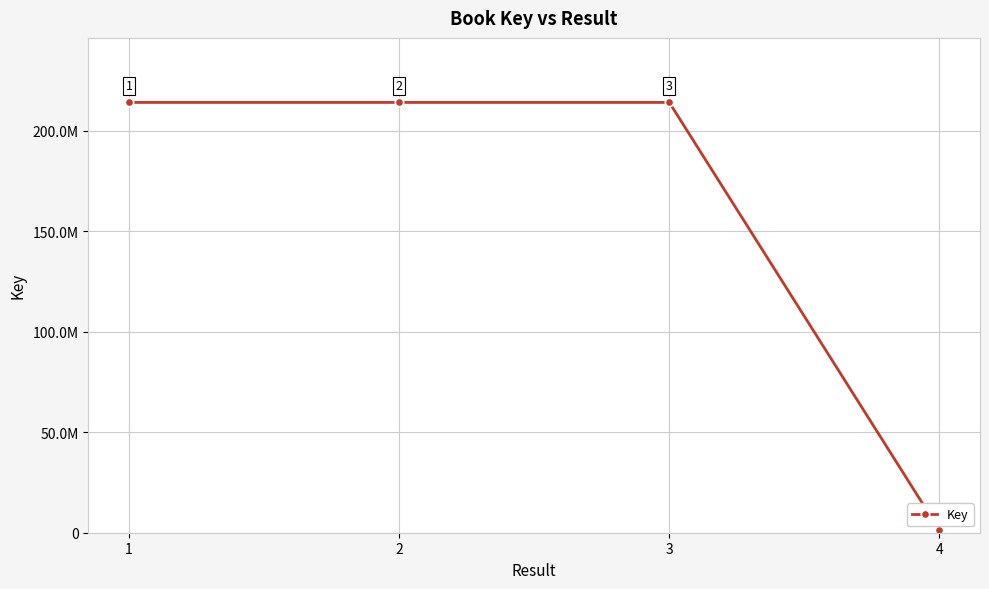

True or false: the data shows 372069117 at 1.

False